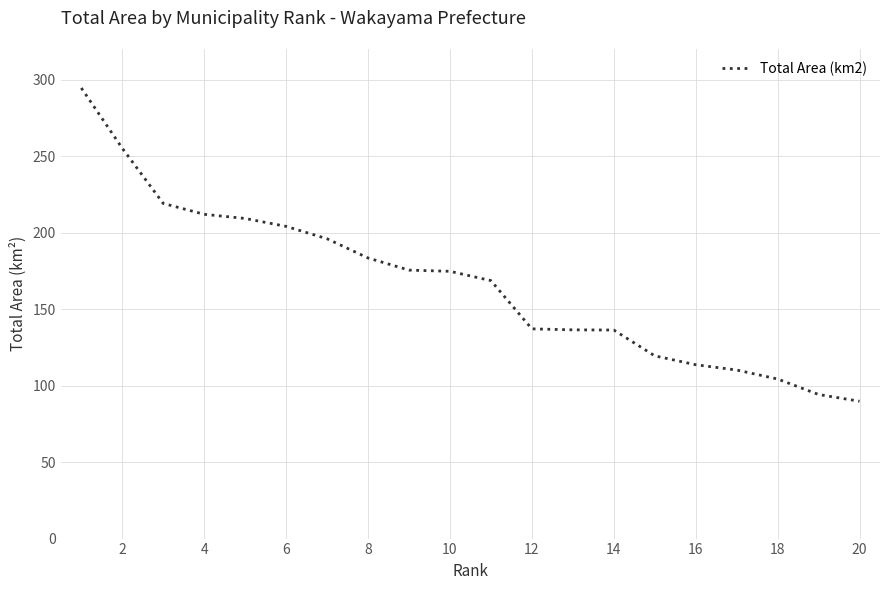

What is the maximum value shown in the chart?

294.5